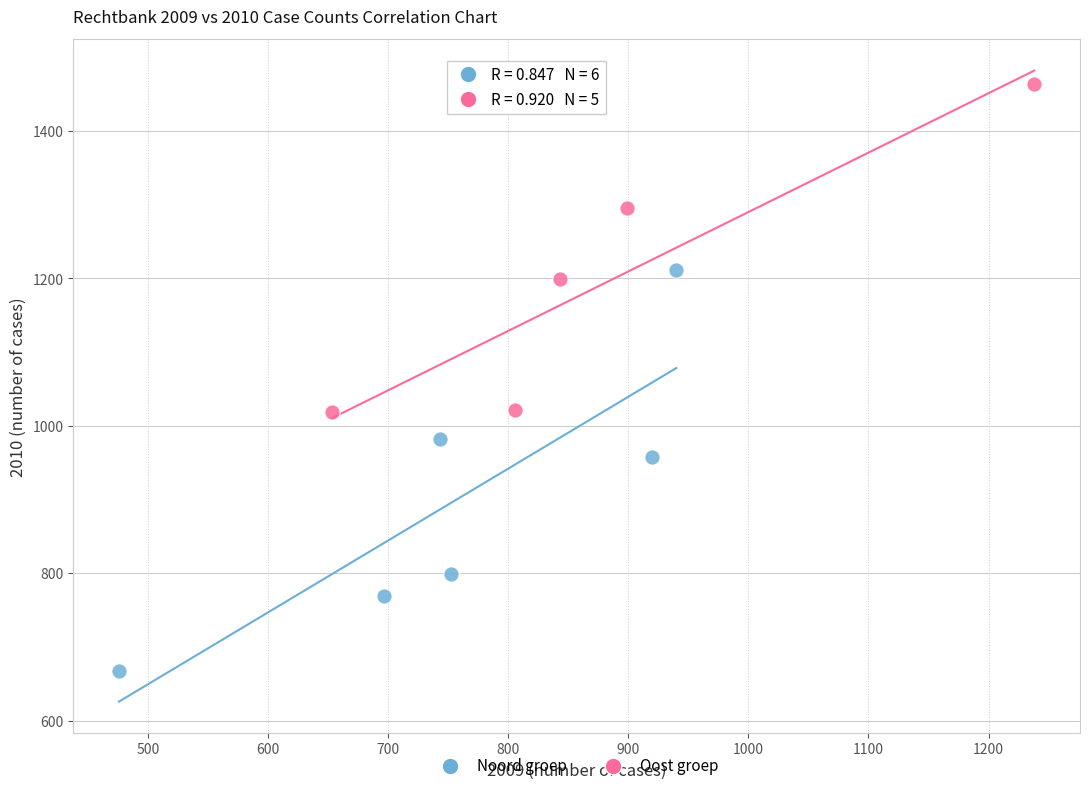

Which series contains the highest Y value?

Oost groep